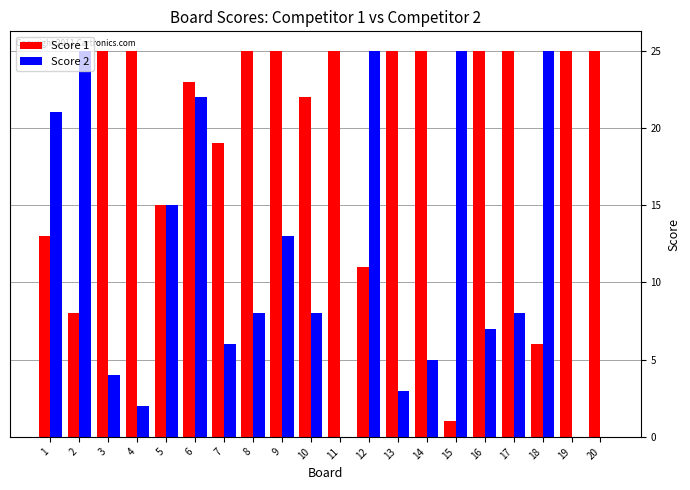

What value does the Score 1 series have at 8?

25